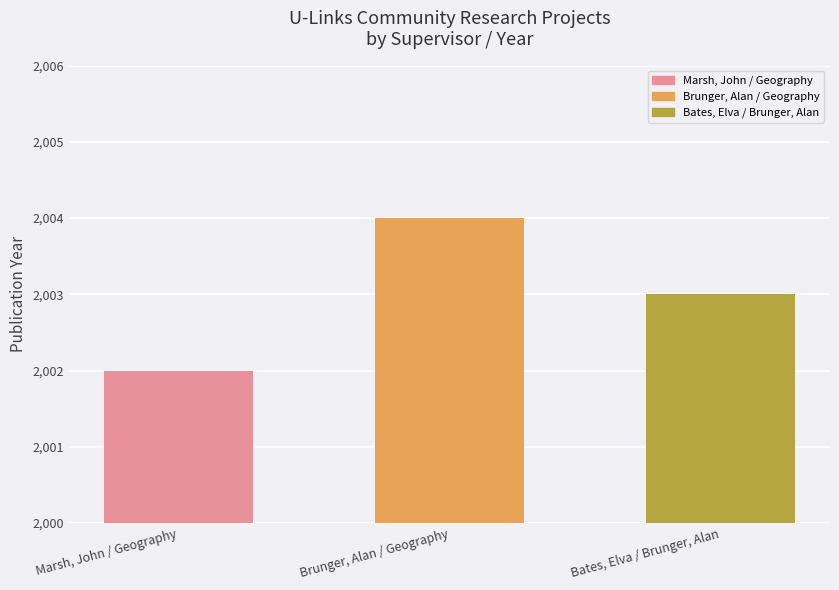

What is the sum of the values at Brunger, Alan / Geography and Marsh, John / Geography?

4006